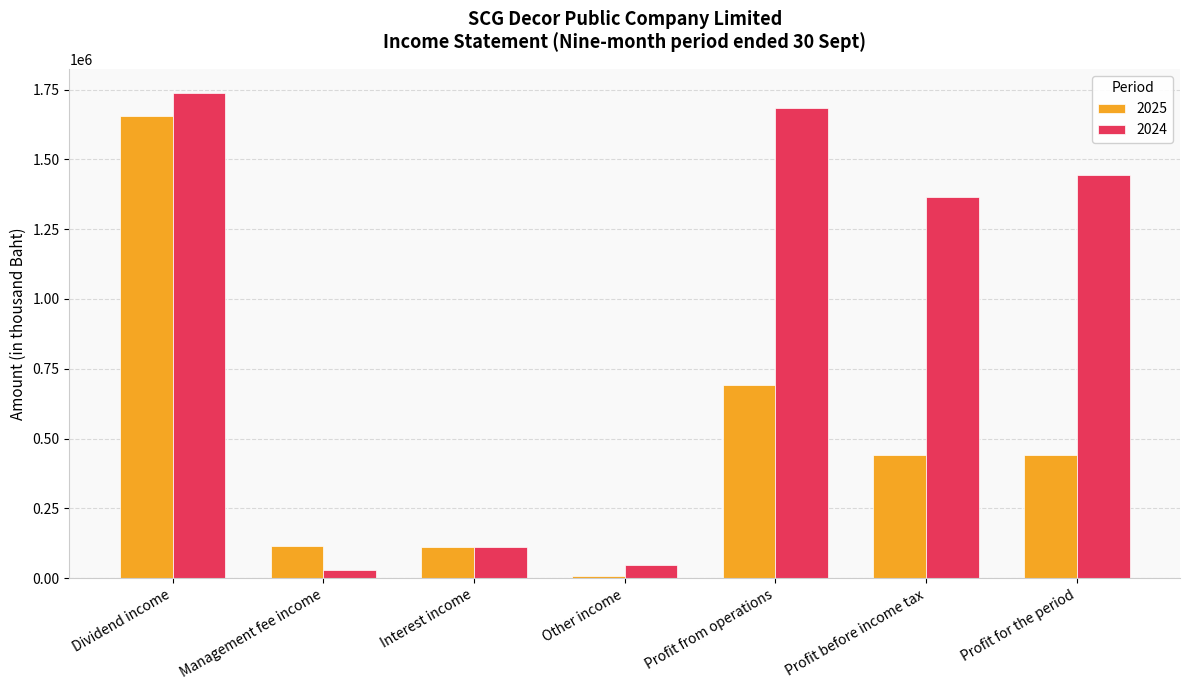

What is the difference between the 2025 values at Profit for the period and Profit before income tax?

2806.0